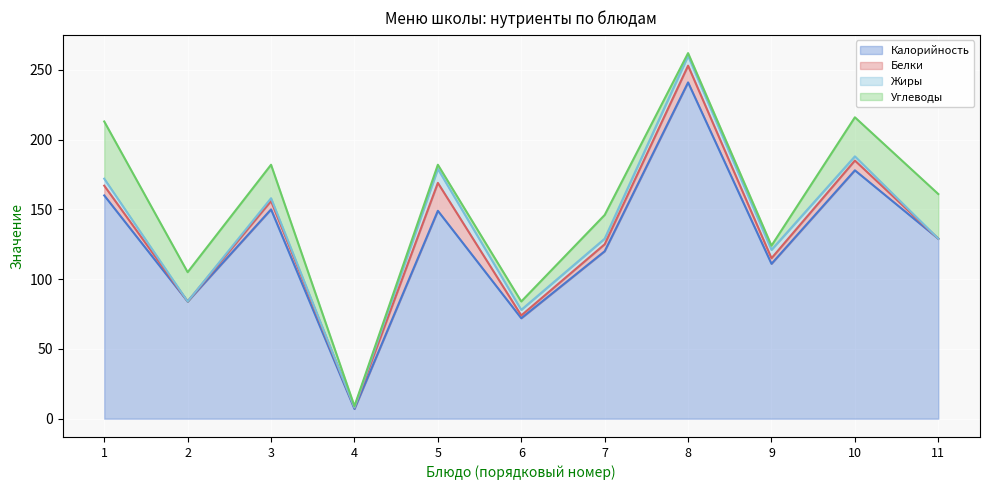

How many values in Белки are above zero?

9